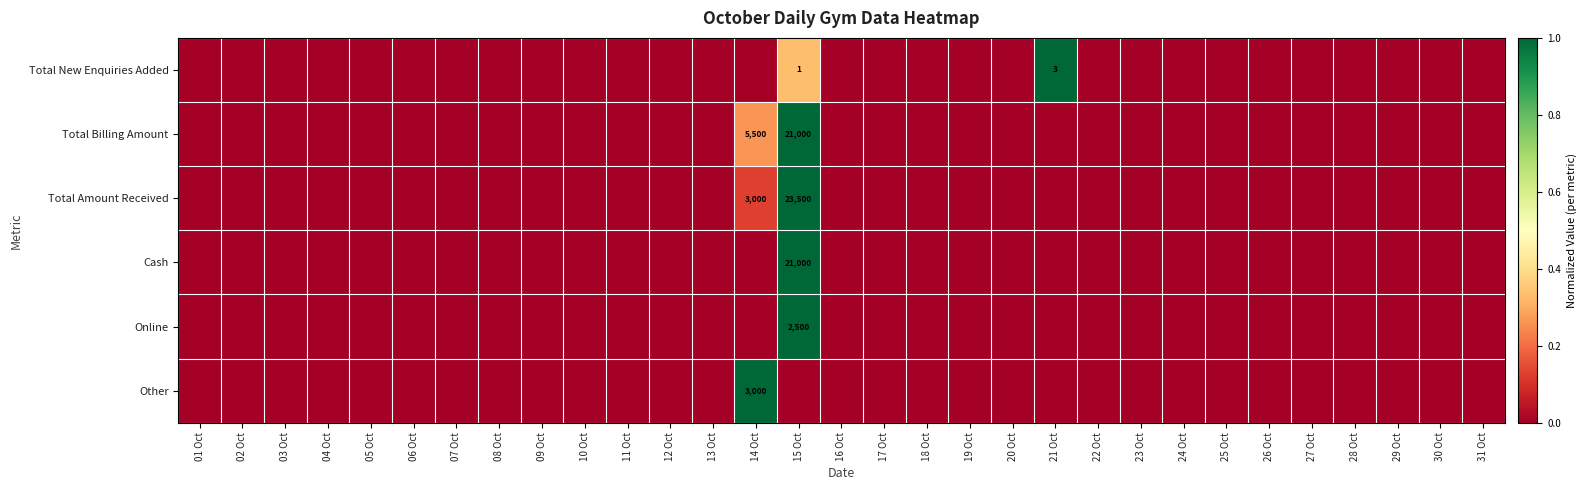

At how many categories does at least one series exceed 0?

3